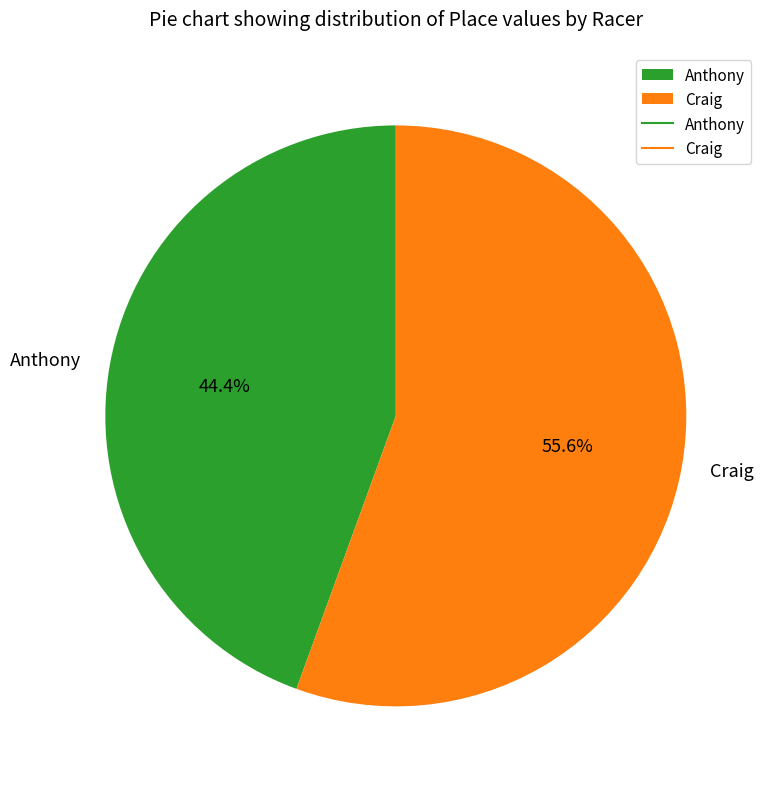

Does any single category account for the majority?

Yes